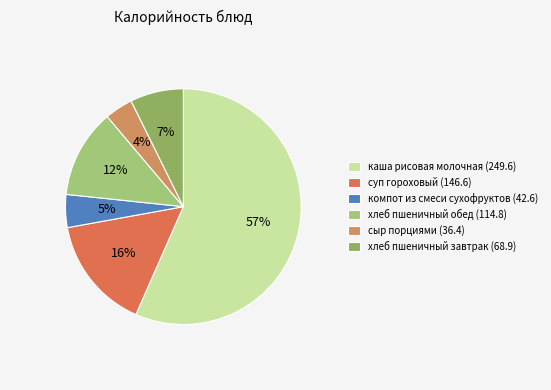

Which category has the biggest portion of the pie?

каша рисовая молочная (249.6)